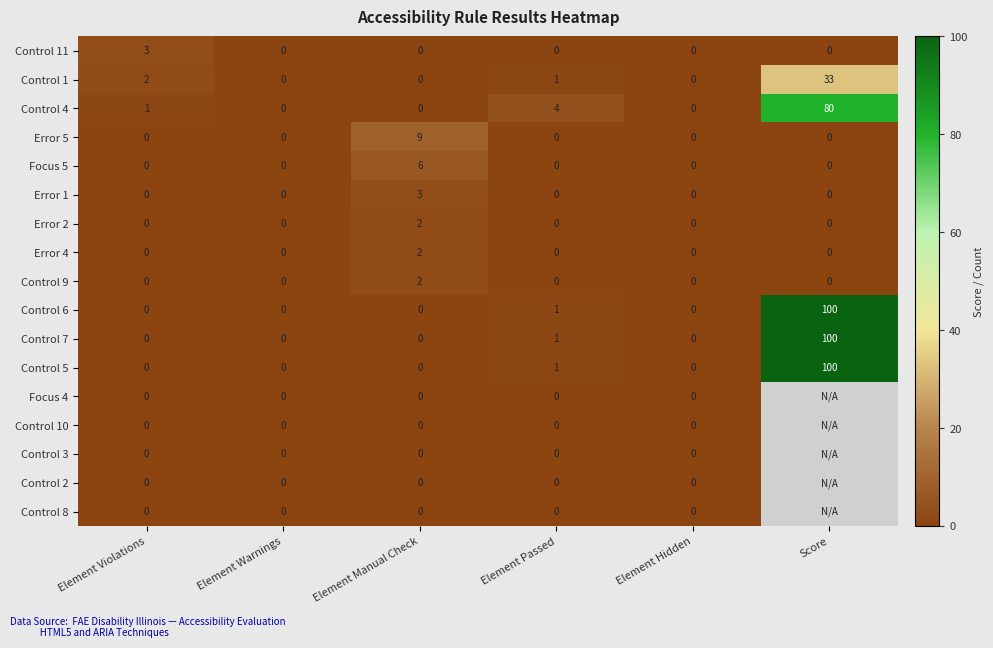

At how many categories does at least one series exceed 41?

1